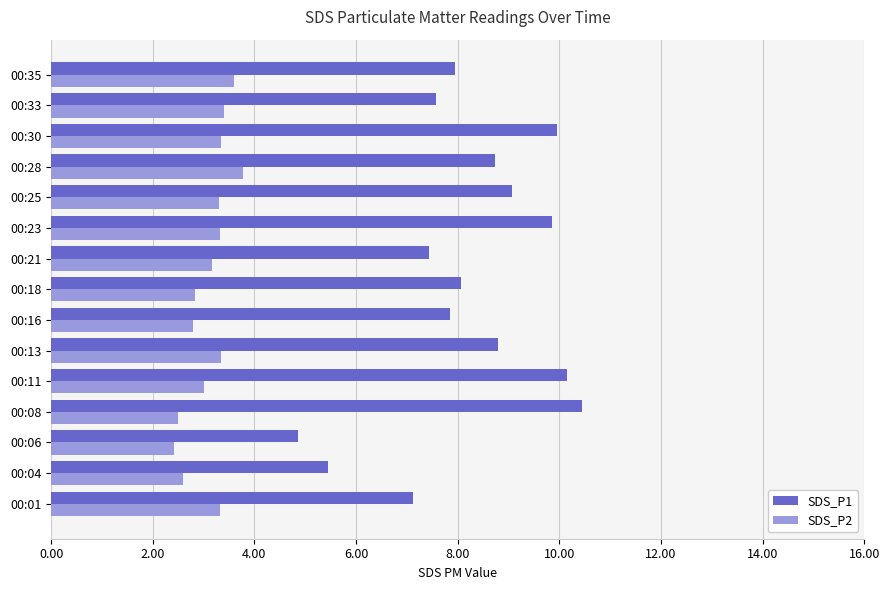

The value of SDS_P1 at 00:11 is 14.8. True or false?

False